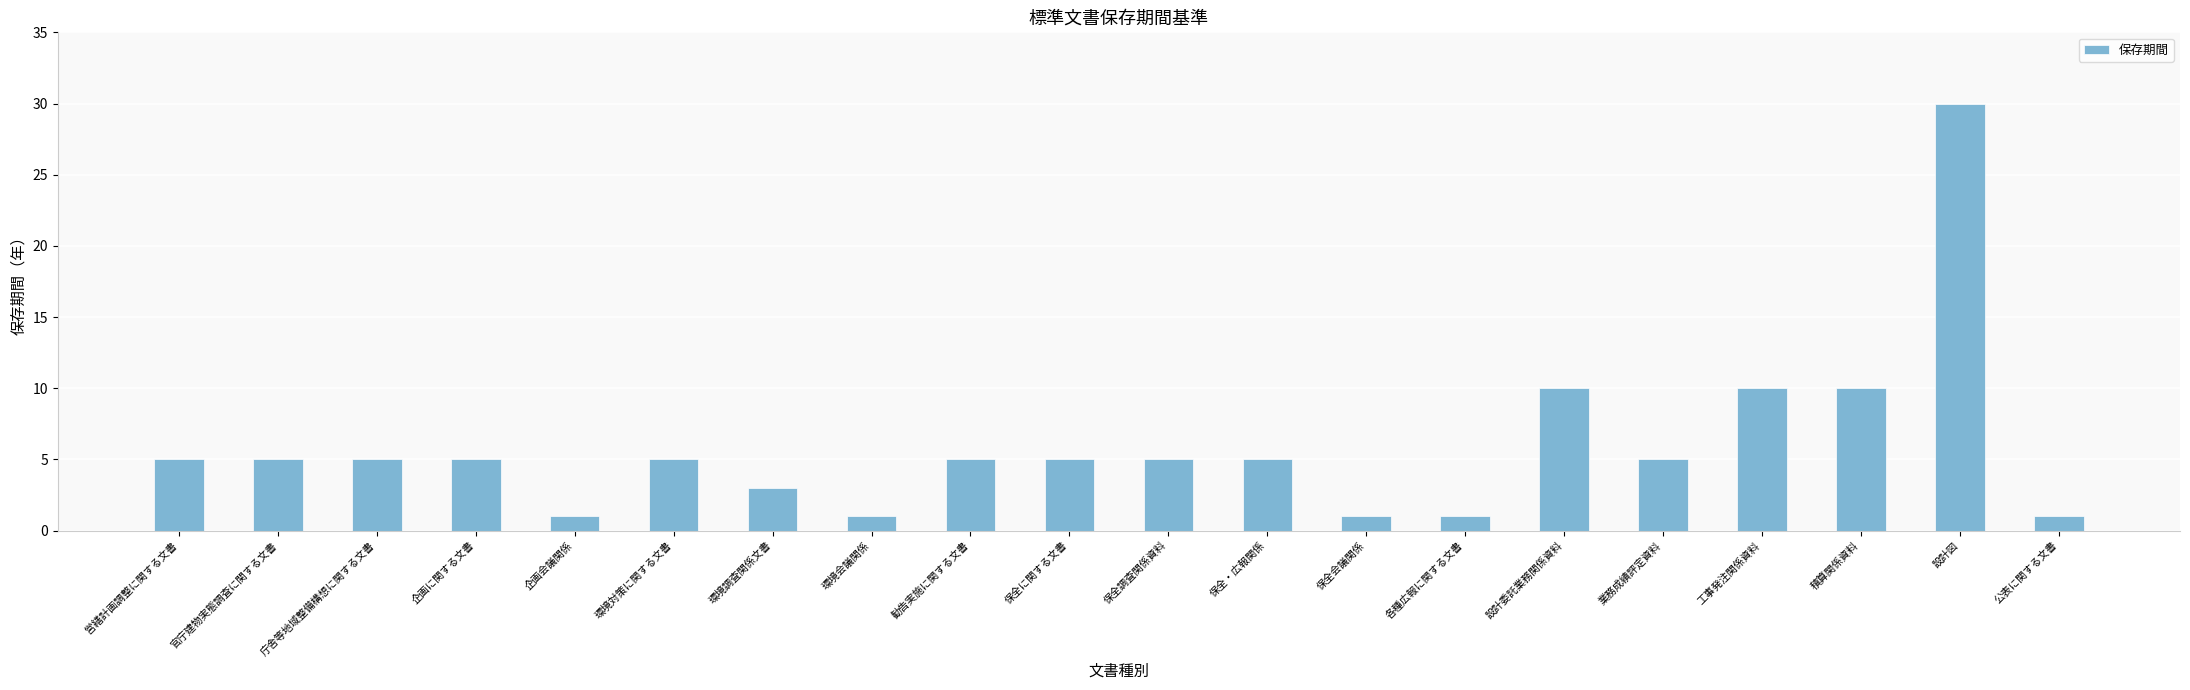

The chart shows a value of 8 at 業務成績評定資料. True or false?

False